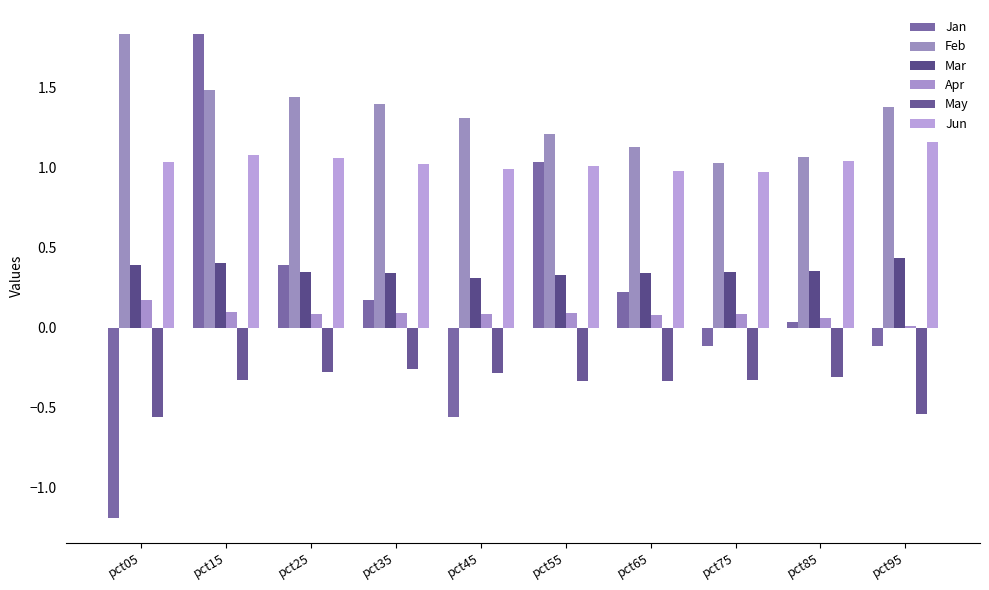

How many categories are shown in the chart?

10